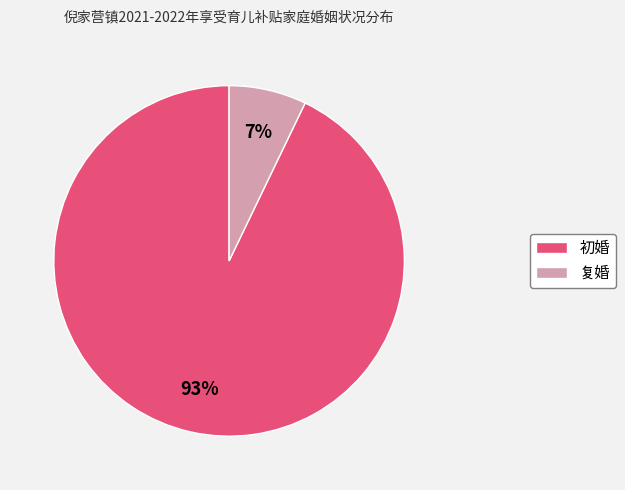

Rank the categories by value from lowest to highest.

复婚, 初婚